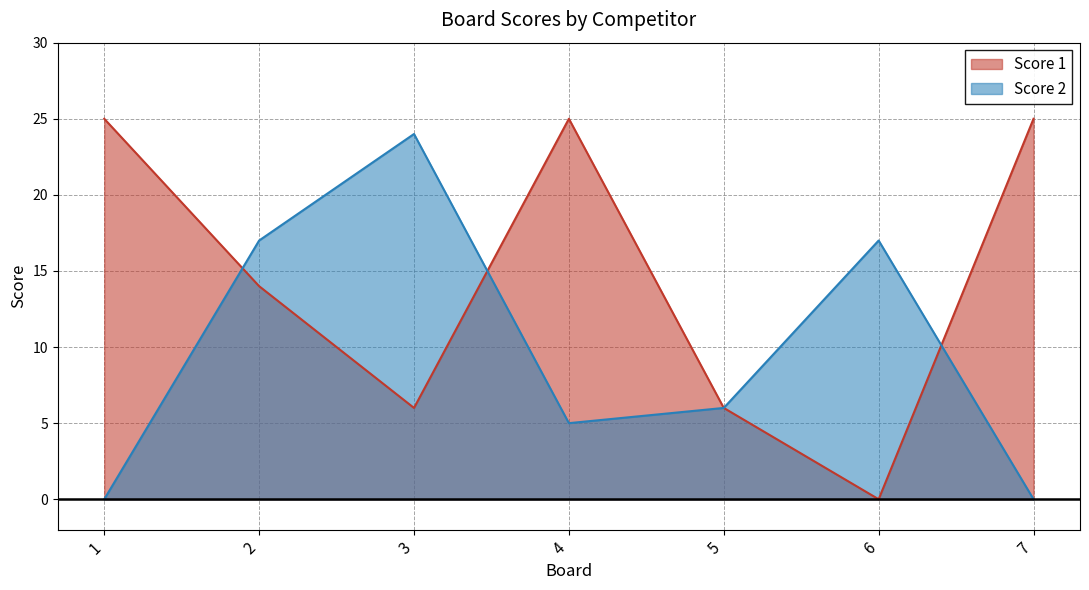

Which has a higher value, 5 or 3?

5